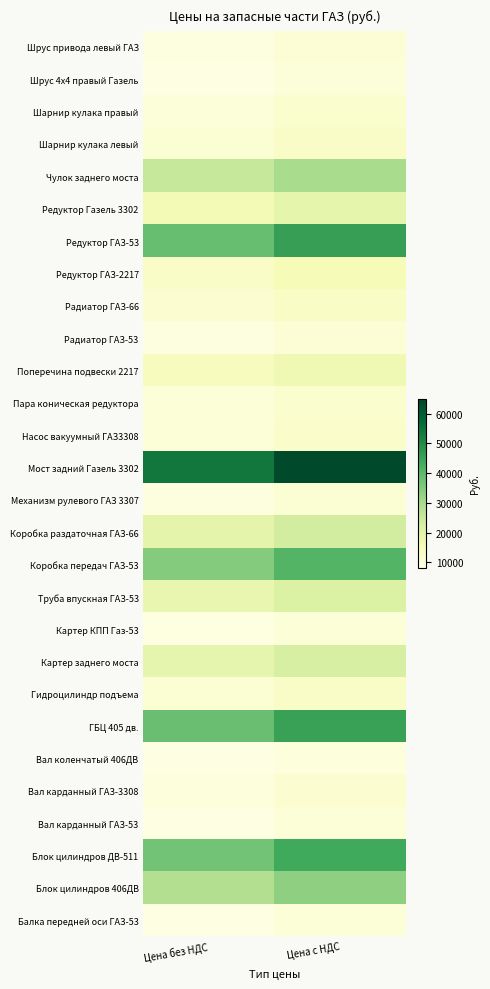

What is the greatest value displayed?

63803